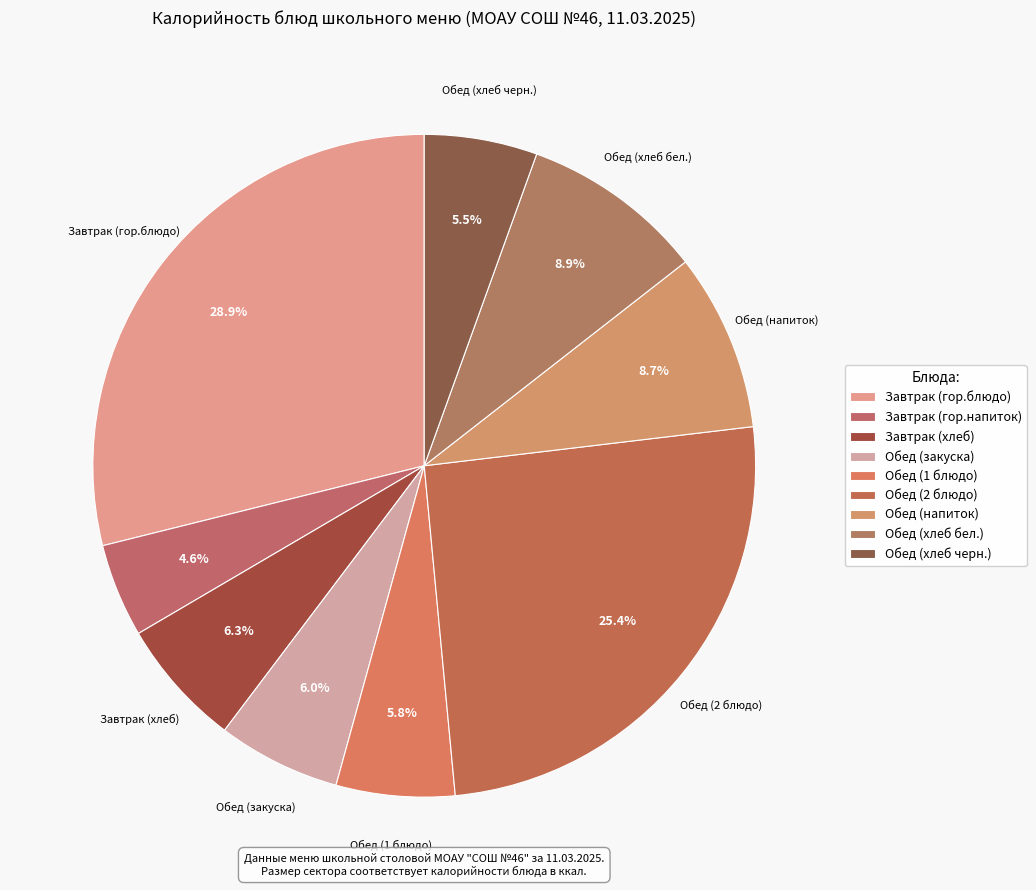

Is there a majority slice in this chart?

No